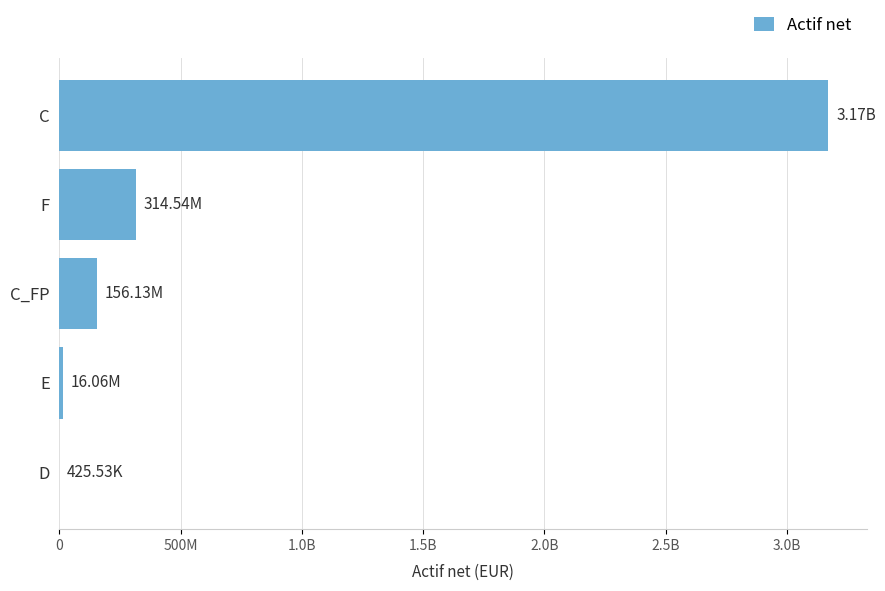

What is the maximum value shown in the chart?

3170730999.0